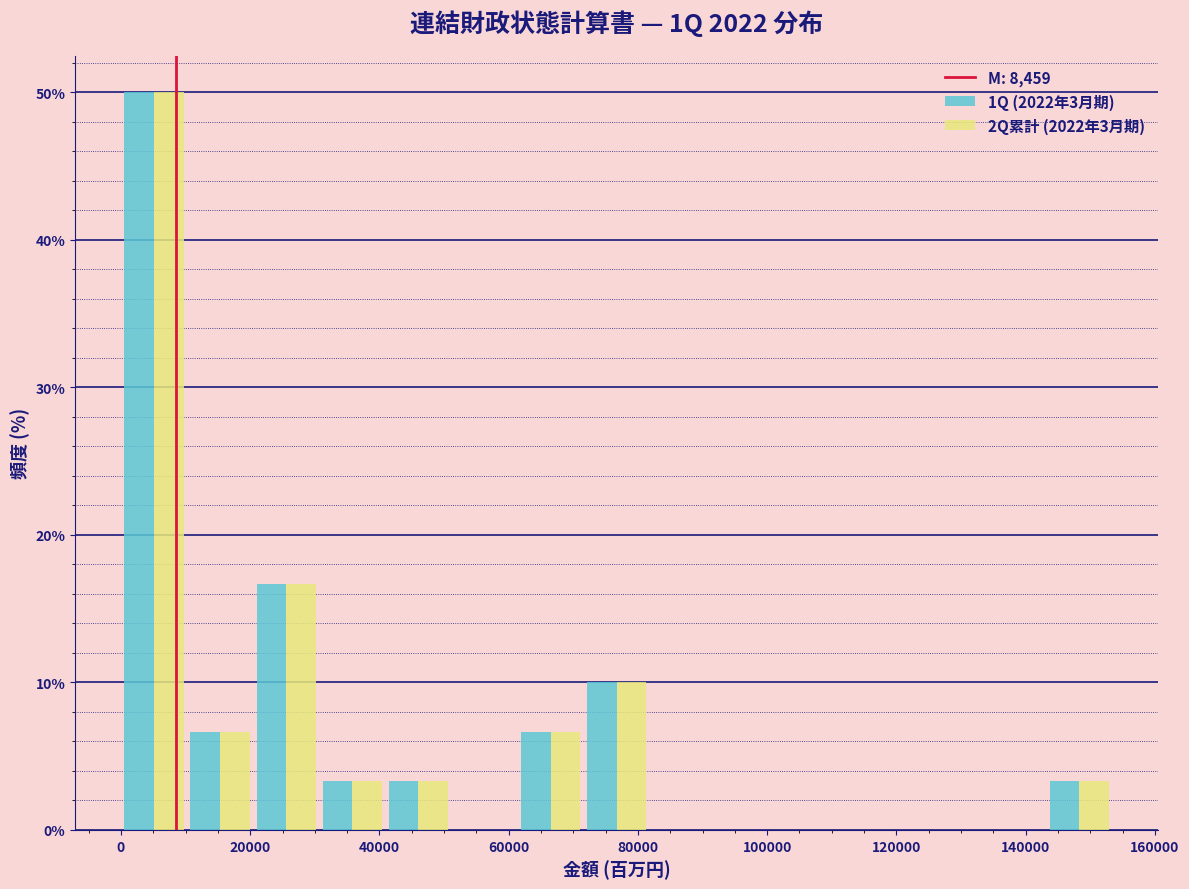

In the 1Q (2022年3月期) series, which range on the x-axis has the tallest bar?

0 to 10000